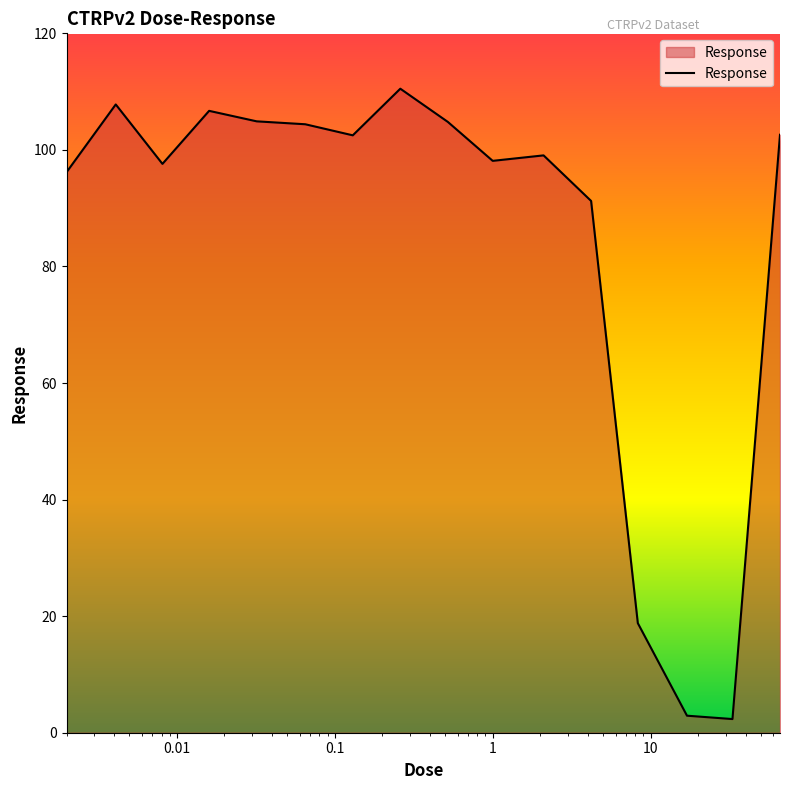

What is the greatest value displayed?

110.5